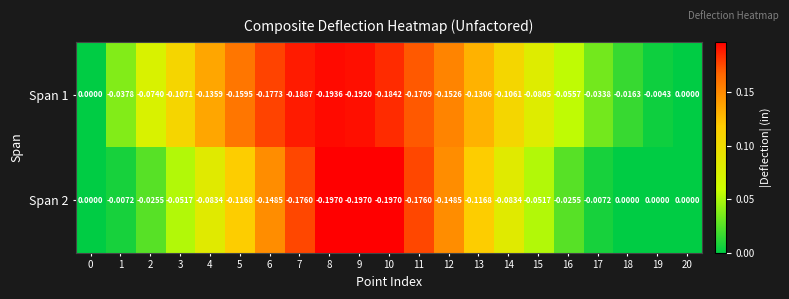

Count the number of categories in the chart.

21